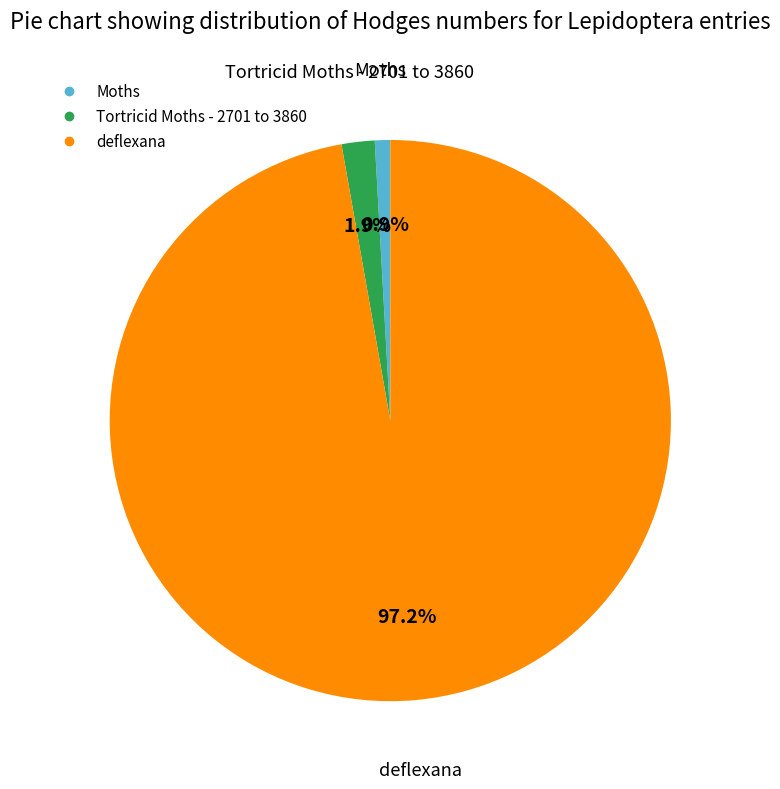

To the nearest percent, what percentage of the pie is Tortricid Moths - 2701 to 3860?

2%